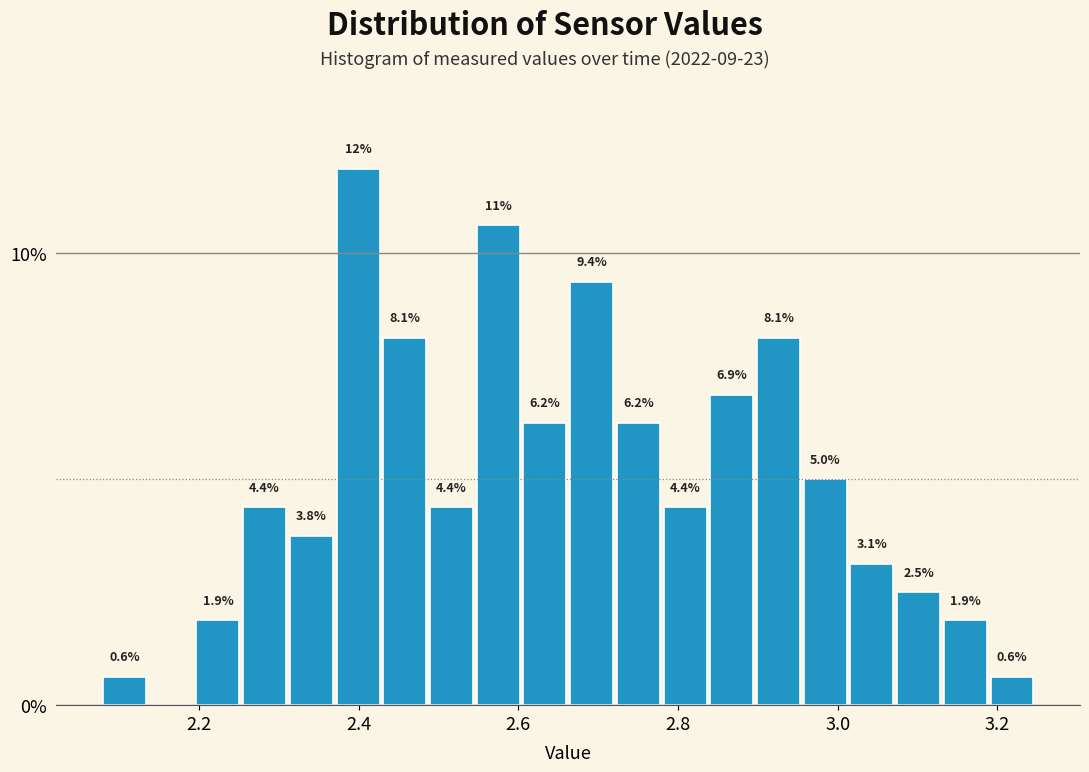

Read against the x-axis, roughly where is the centre of the tallest bar?

2.40